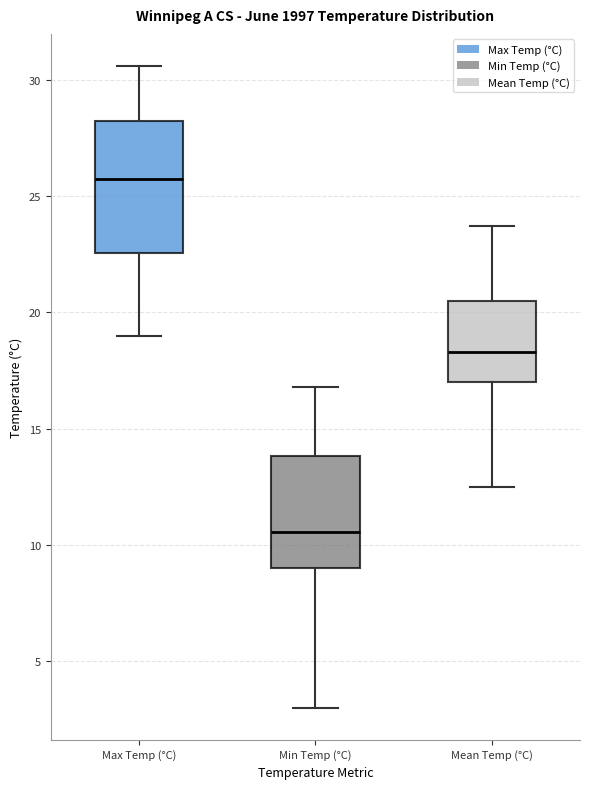

Reading left to right, transcribe this box plot: for each box, give where its median line is, the range the box spans, and where its two whiskers end, as read against the y-axis. The values are not printed on the chart, so give them approximately, as read against the axis.

Max Temp (°C): median 26.0, box 22.5 to 28.0, whiskers 19.0 to 30.5
Min Temp (°C): median 10.5, box 9.0 to 14.0, whiskers 3.0 to 17.0
Mean Temp (°C): median 18.5, box 17.0 to 20.5, whiskers 12.5 to 23.5